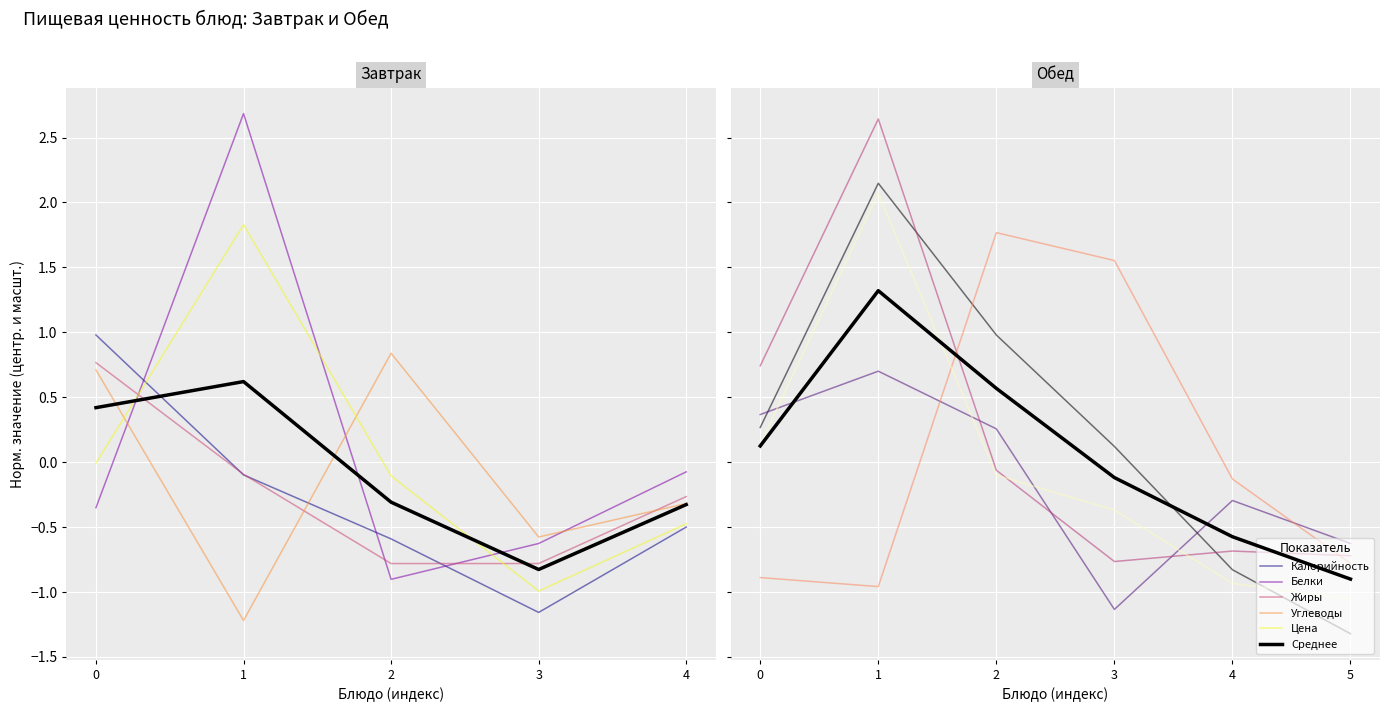

Does the chart display data point markers on the line(s)?

No